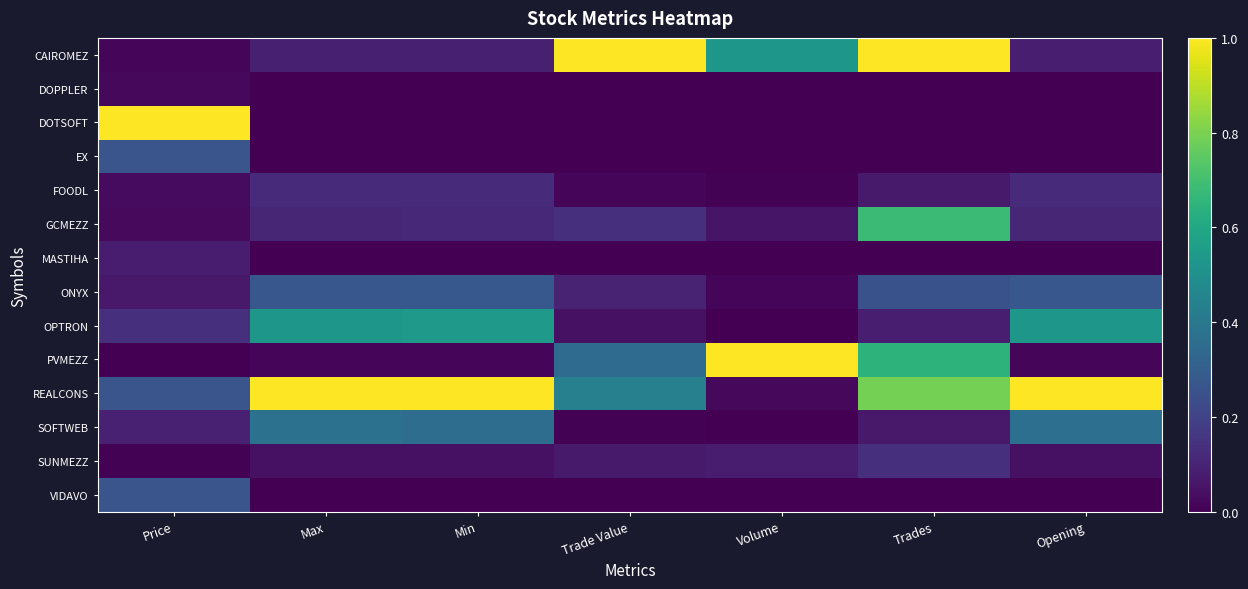

Reading left to right, list all the values displayed in this chart.

CAIROMEZ: Price=0.0	Max=0.1	Min=0.1	Trade Value=1.0	Volume=0.5	Trades=1.0	Opening=0.1
DOPPLER: Price=0.0	Max=0.0	Min=0.0	Trade Value=0.0	Volume=0.0	Trades=0.0	Opening=0.0
DOTSOFT: Price=1.0	Max=0.0	Min=0.0	Trade Value=0.0	Volume=0.0	Trades=0.0	Opening=0.0
EX: Price=0.3	Max=0.0	Min=0.0	Trade Value=0.0	Volume=0.0	Trades=0.0	Opening=0.0
FOODL: Price=0.0	Max=0.1	Min=0.1	Trade Value=0.0	Volume=0.0	Trades=0.1	Opening=0.1
GCMEZZ: Price=0.0	Max=0.1	Min=0.1	Trade Value=0.1	Volume=0.1	Trades=0.7	Opening=0.1
MASTIHA: Price=0.1	Max=0.0	Min=0.0	Trade Value=0.0	Volume=0.0	Trades=0.0	Opening=0.0
ONYX: Price=0.1	Max=0.3	Min=0.3	Trade Value=0.1	Volume=0.0	Trades=0.3	Opening=0.3
OPTRON: Price=0.1	Max=0.5	Min=0.5	Trade Value=0.0	Volume=0.0	Trades=0.1	Opening=0.5
PVMEZZ: Price=0.0	Max=0.0	Min=0.0	Trade Value=0.4	Volume=1.0	Trades=0.6	Opening=0.0
REALCONS: Price=0.3	Max=1.0	Min=1.0	Trade Value=0.4	Volume=0.0	Trades=0.8	Opening=1.0
SOFTWEB: Price=0.1	Max=0.4	Min=0.4	Trade Value=0.0	Volume=0.0	Trades=0.1	Opening=0.4
SUNMEZZ: Price=0.0	Max=0.0	Min=0.0	Trade Value=0.1	Volume=0.1	Trades=0.1	Opening=0.0
VIDAVO: Price=0.3	Max=0.0	Min=0.0	Trade Value=0.0	Volume=0.0	Trades=0.0	Opening=0.0